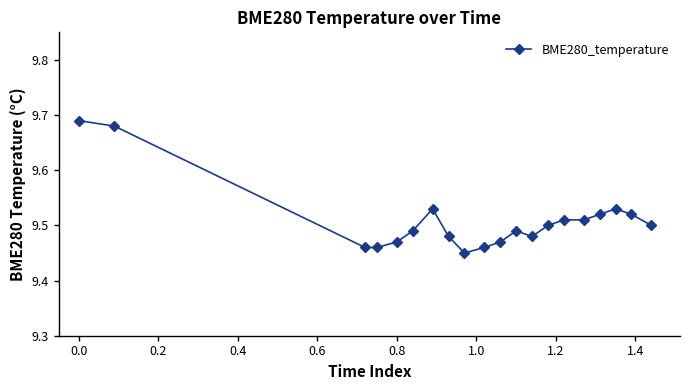

Count the values in the range 9 to 10.

20